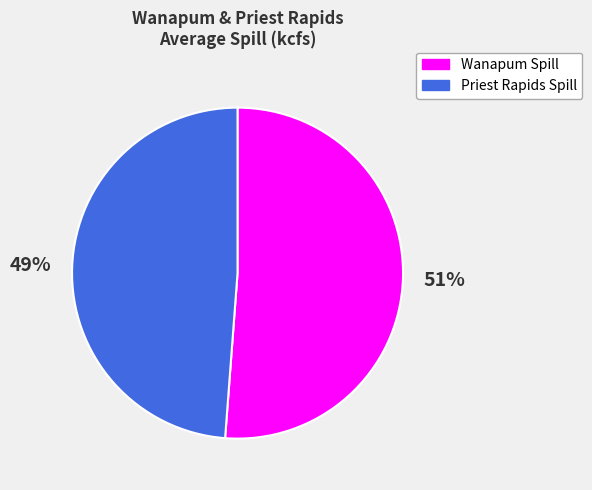

To the nearest percent, what is the average slice percentage?

50%